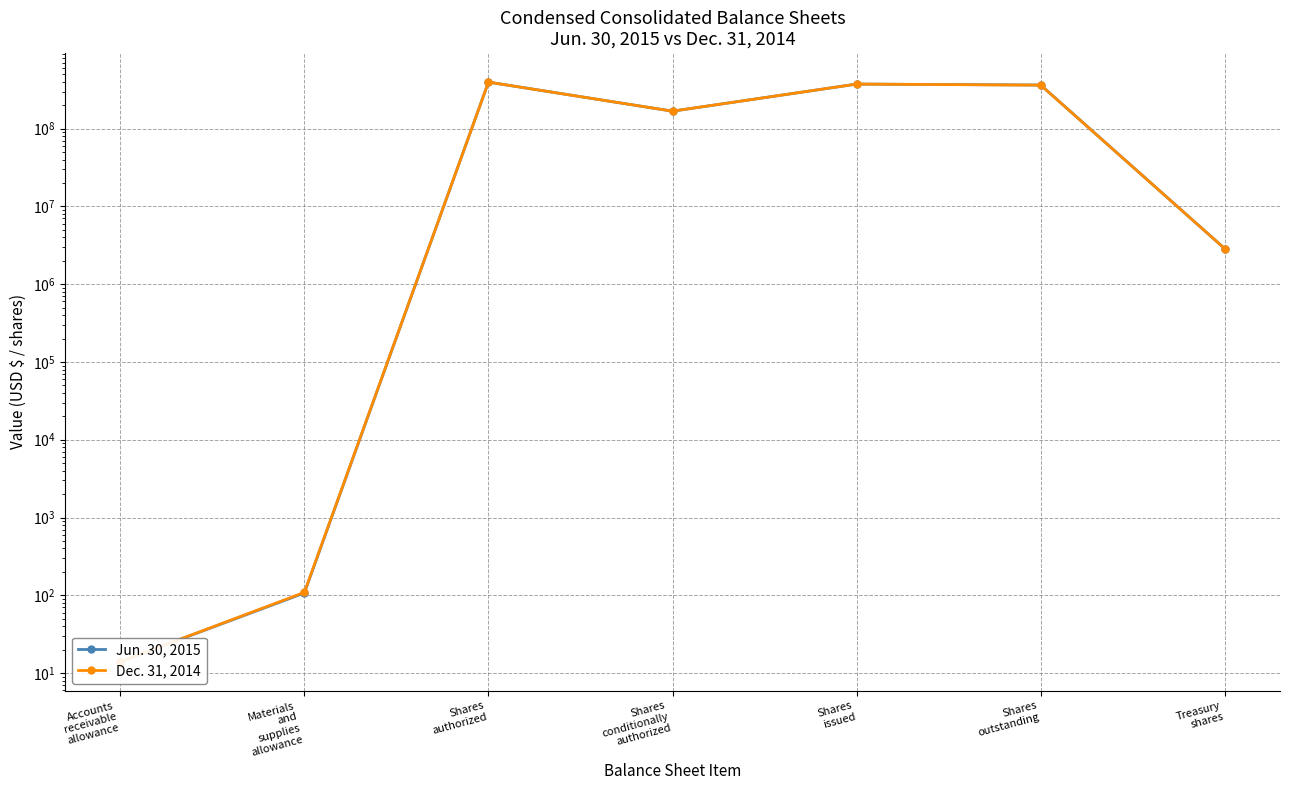

What is the difference between the maximum and second lowest values in the Jun. 30, 2015 series?

396260380